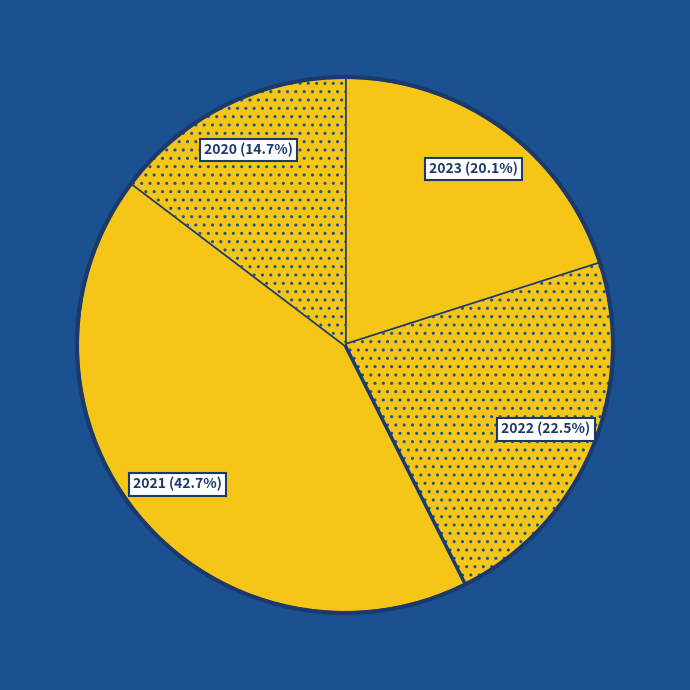

Rank the categories by value from highest to lowest.

2021, 2022, 2023, 2020